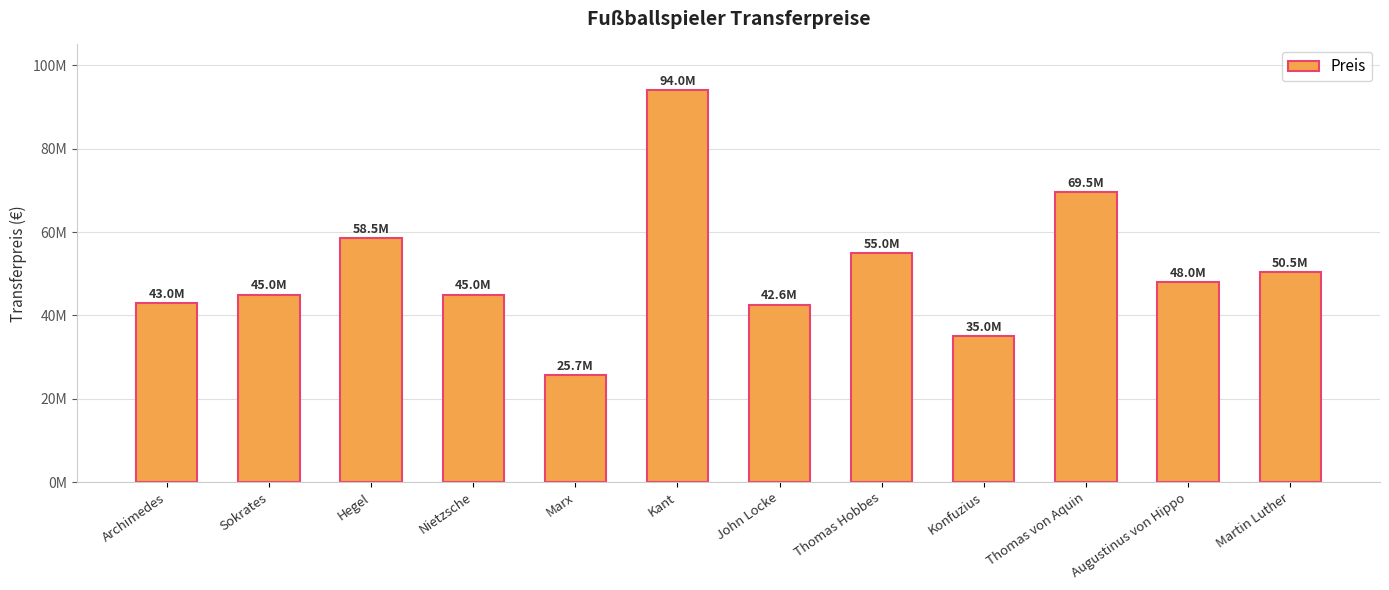

Does the chart contain any negative values?

No